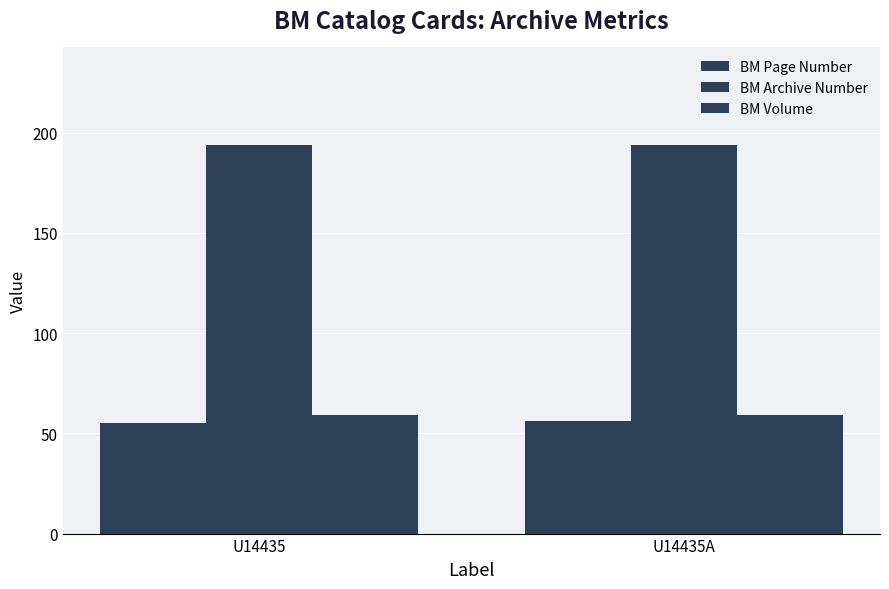

Reading right to left, transcribe all the data shown in this chart.

BM Page Number: U14435A=56	U14435=55
BM Archive Number: U14435A=194	U14435=194
BM Volume: U14435A=59	U14435=59